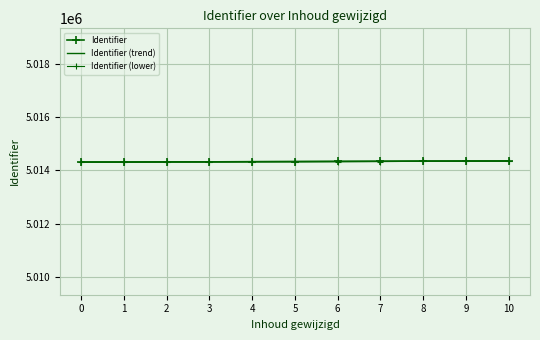

What is the sum of all values?

55157708